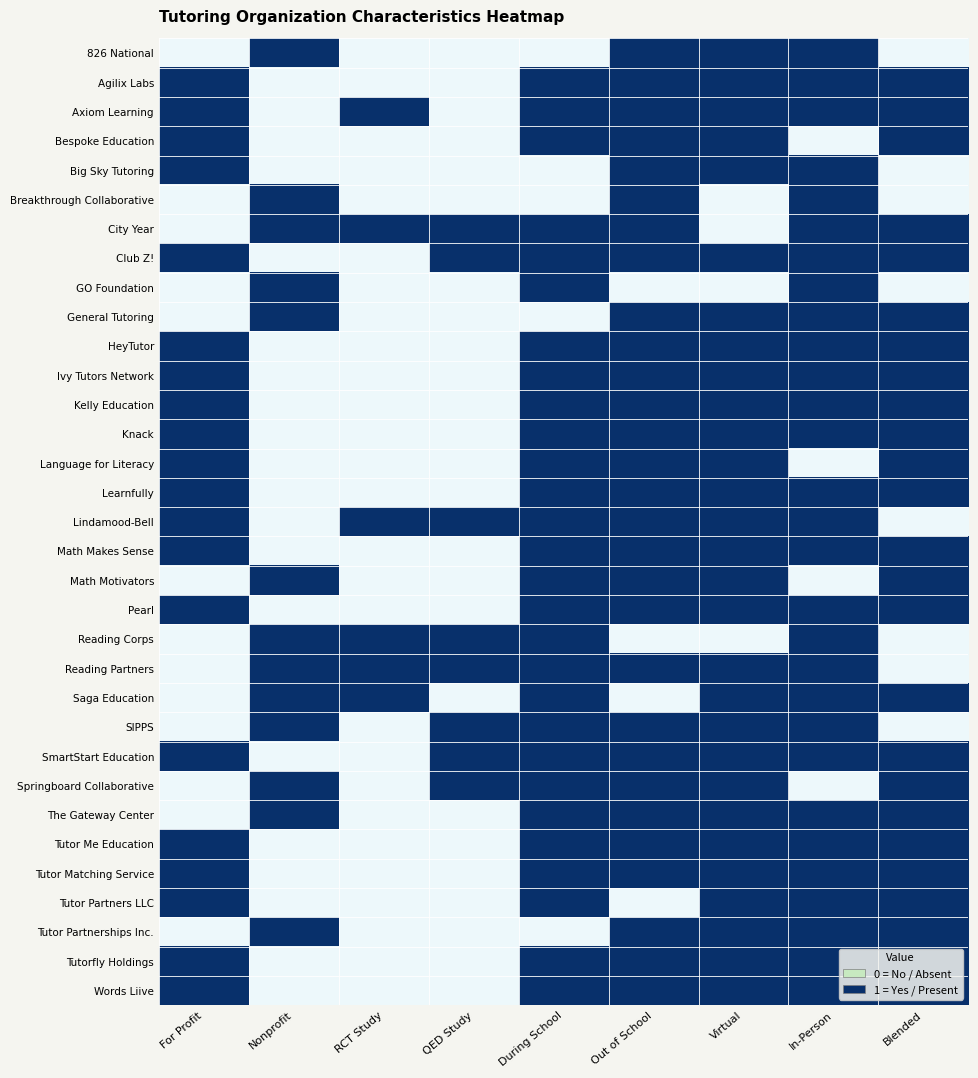

At which category does the chart reach its peak across all series?

Nonprofit